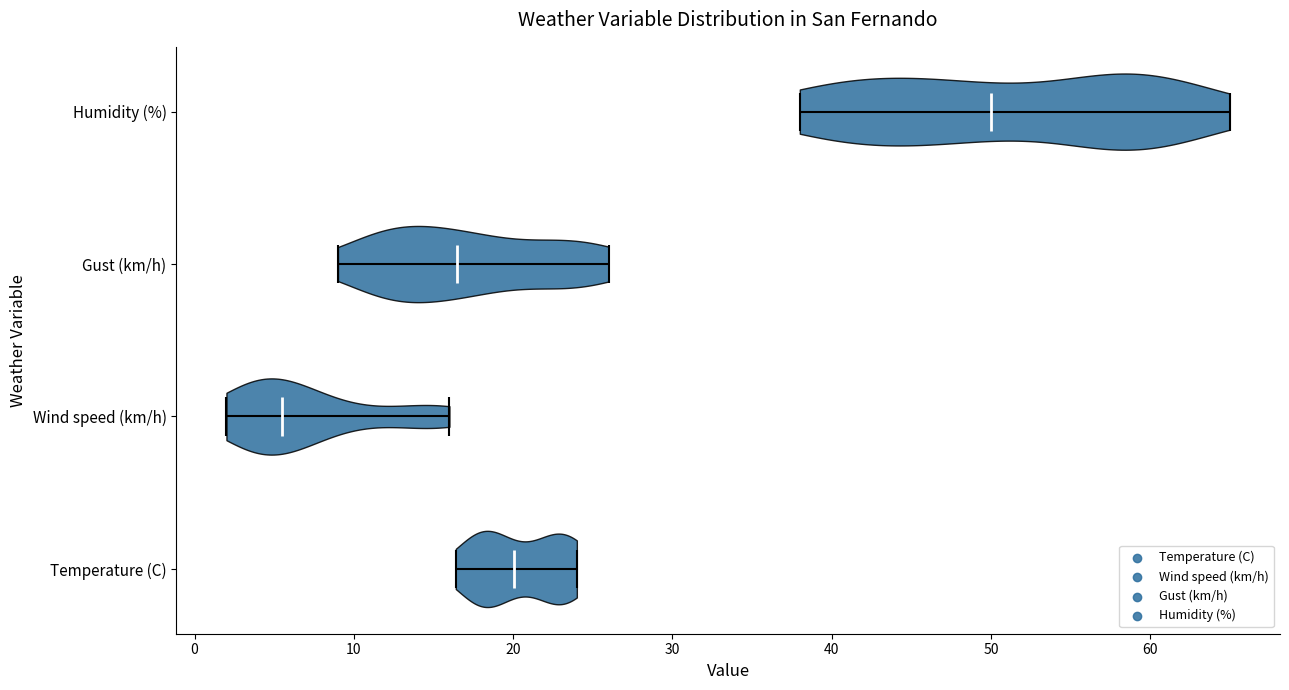

Reading bottom to top, read every violin against the x-axis: where its median line is, and the lowest and highest points it reaches. The values are not printed on the chart, so give them approximately, as read against the axis.

Temperature (C): median line 20, lowest point 16, highest point 24
Wind speed (km/h): median line 6, lowest point 2, highest point 16
Gust (km/h): median line 17, lowest point 9, highest point 26
Humidity (%): median line 50, lowest point 38, highest point 65